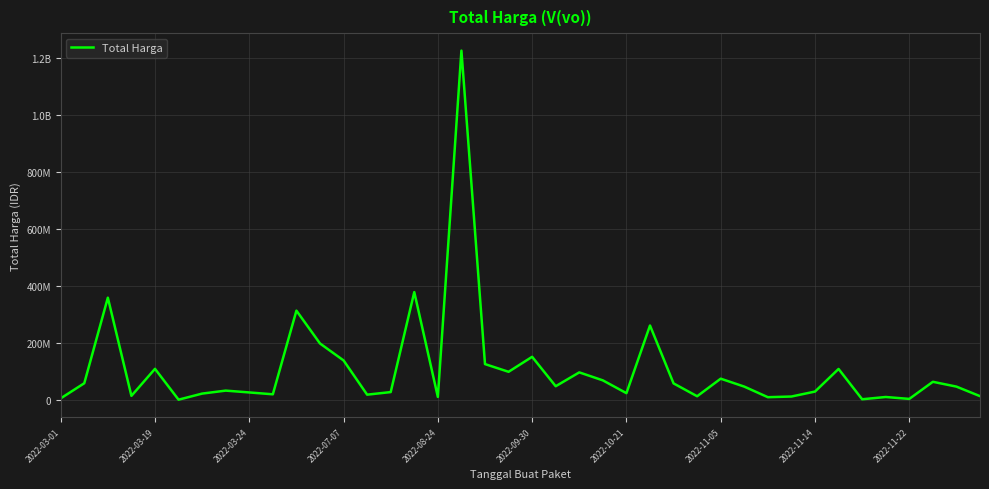

Does the chart have visible grid lines?

Yes